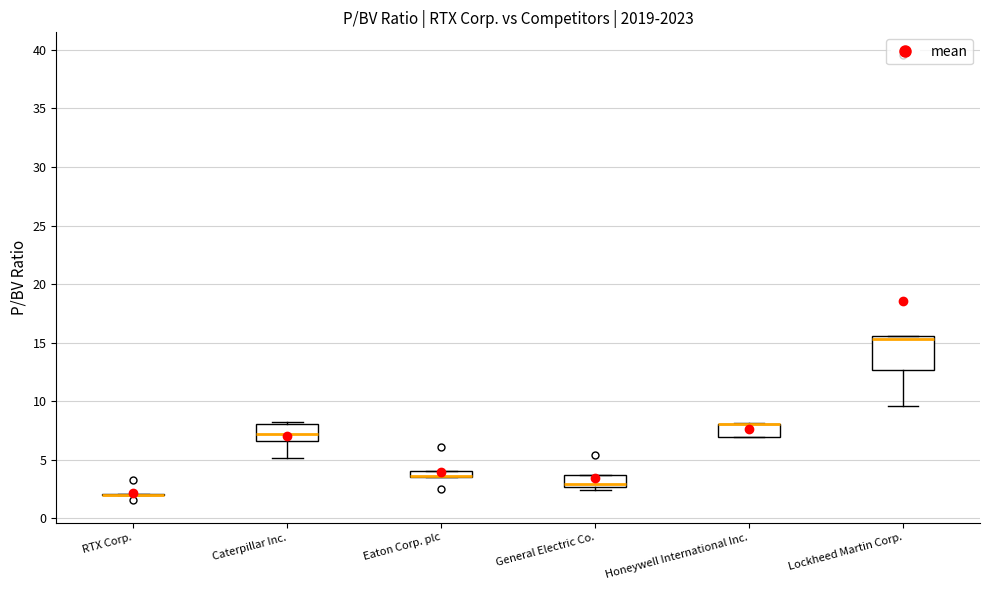

Comparing the boxes themselves (not the whiskers), which one is the tallest?

Lockheed Martin Corp.